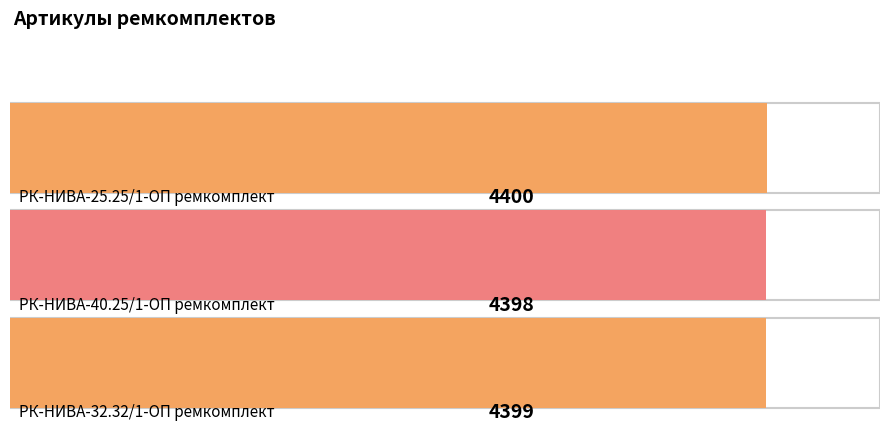

Reading left to right, list all the values displayed in this chart.

РК-НИВА-25.25/1-ОП ремкомплект=4400	РК-НИВА-40.25/1-ОП ремкомплект=4398	РК-НИВА-32.32/1-ОП ремкомплект=4399